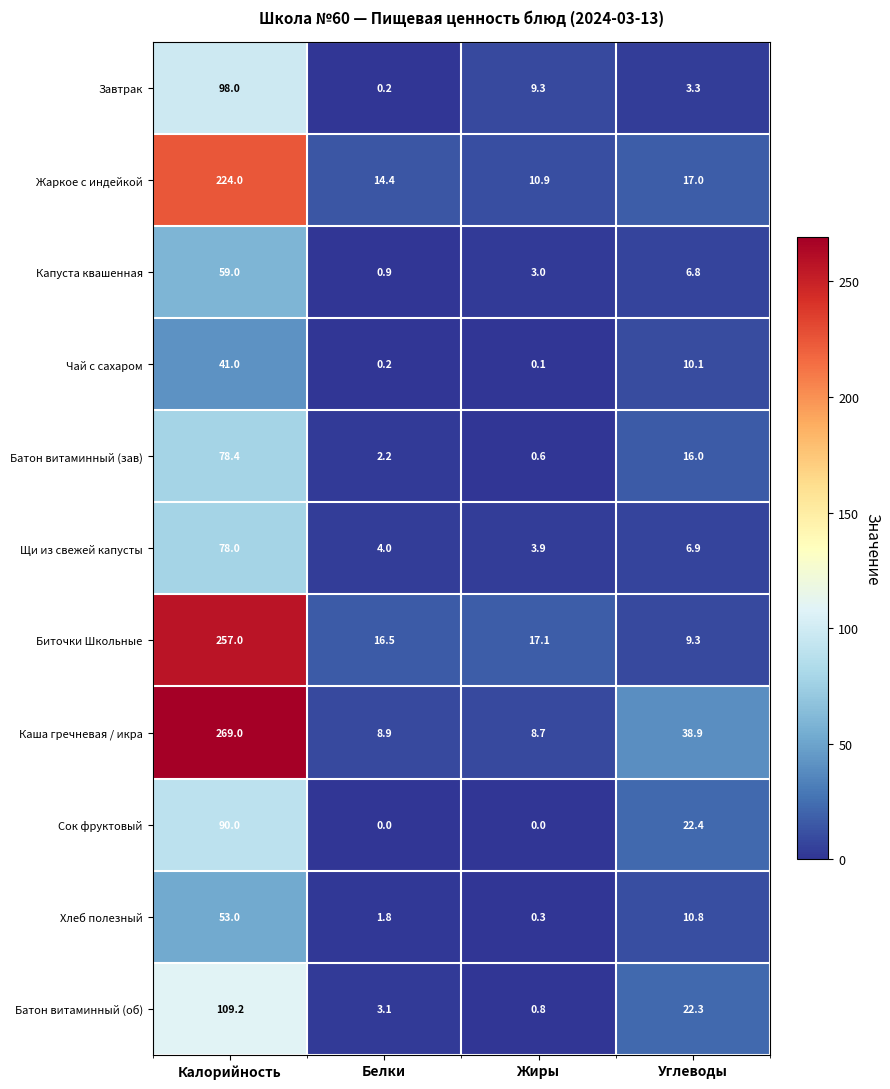

At which category is the sum across all series the highest?

Калорийность